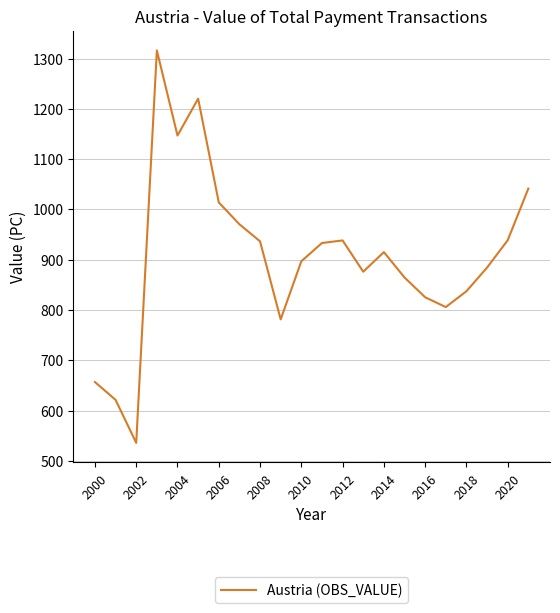

What is the difference between the maximum and minimum values?

780.3